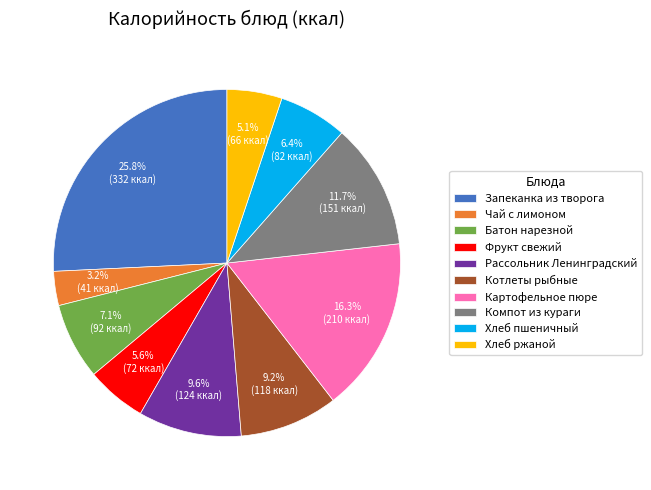

To the nearest percent, what percentage of the pie is Чай с лимоном?

3%